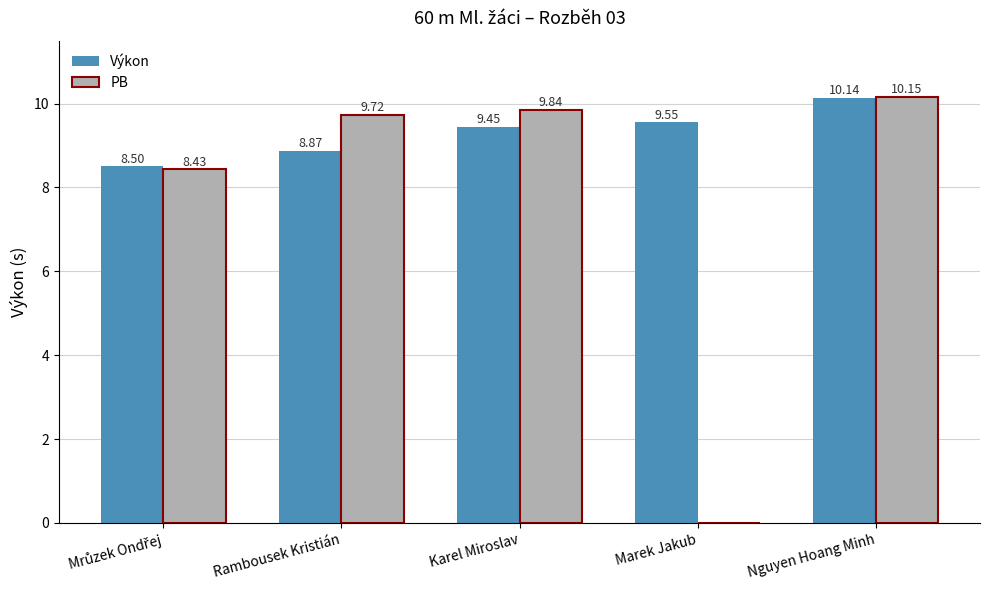

Between Karel Miroslav and Nguyen Hoang Minh, which series saw the biggest shift?

Výkon